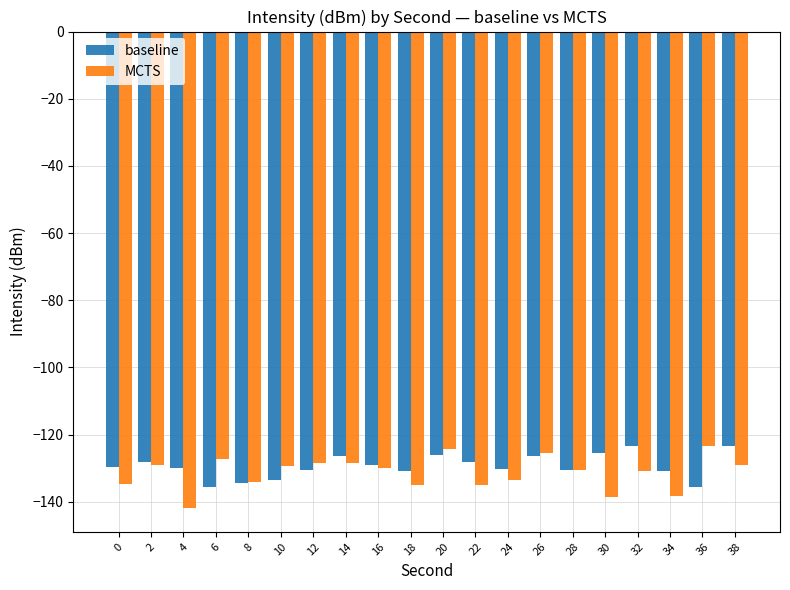

Is the value of MCTS at 38 greater than the value of baseline at 24?

Yes